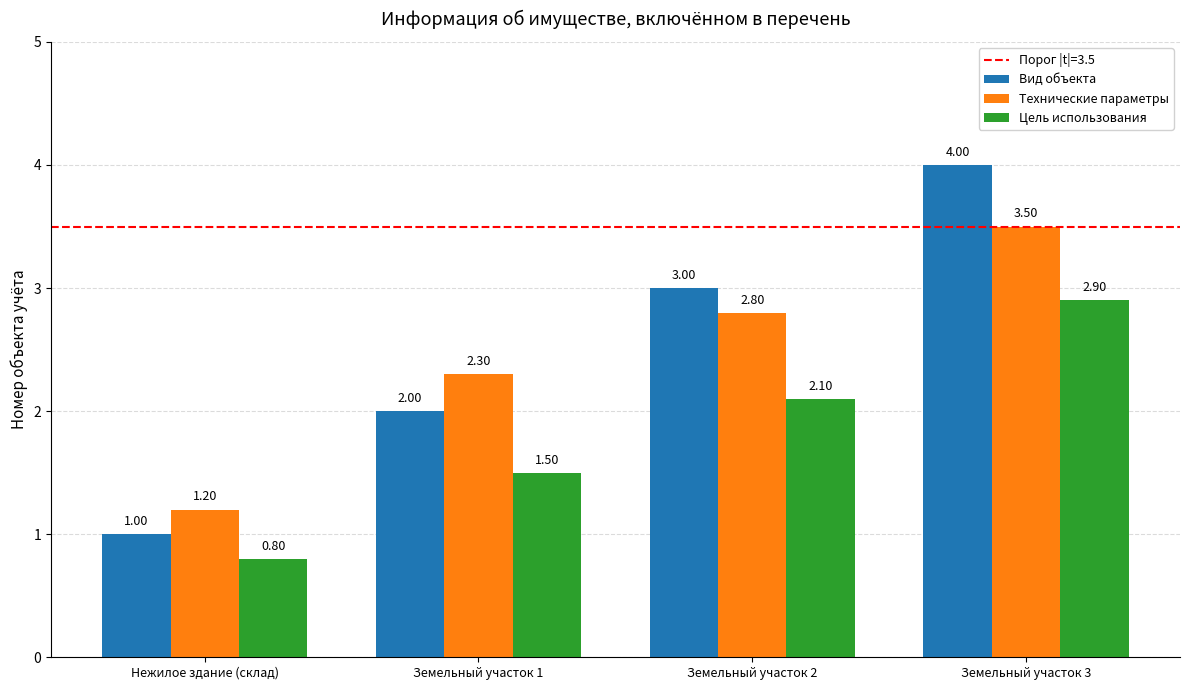

Does the chart contain stacked bars?

No